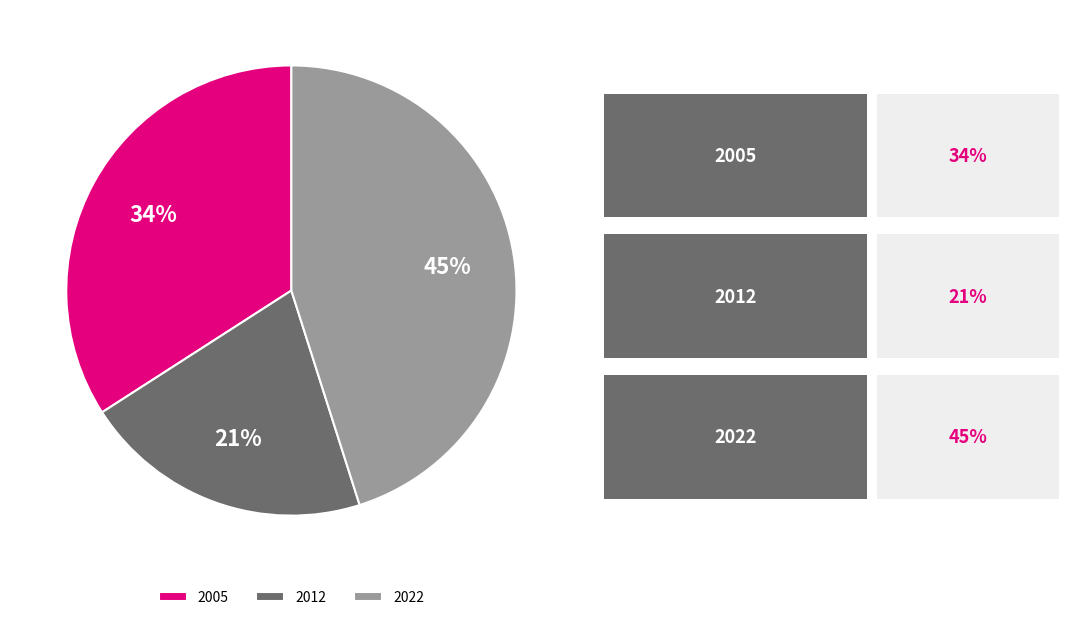

Is it true that 2022 is 54% of the pie?

False